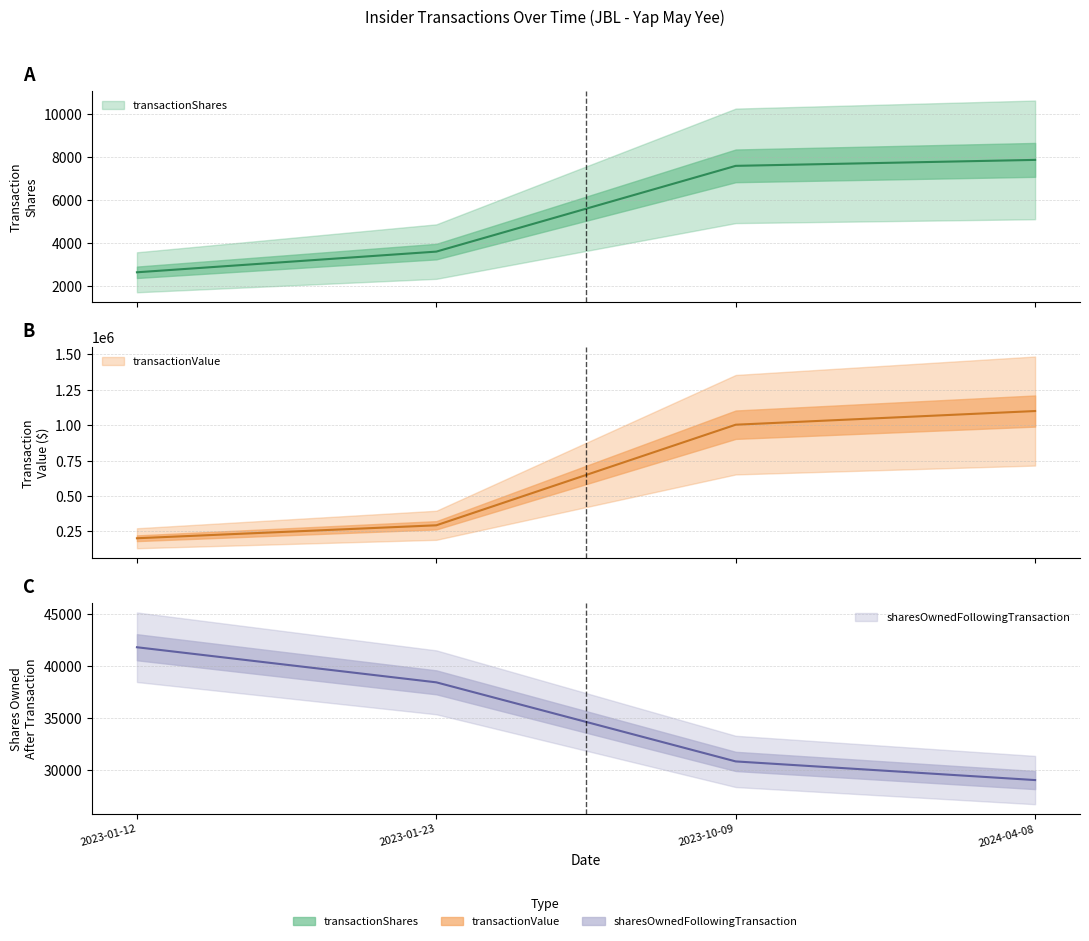

What value does the transactionValue series have at 2023-01-23, to the nearest 10?

38400